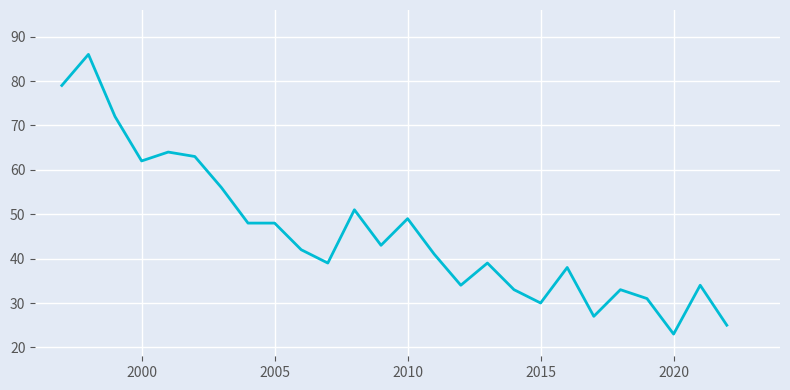

What is the minimum value shown in the chart?

23